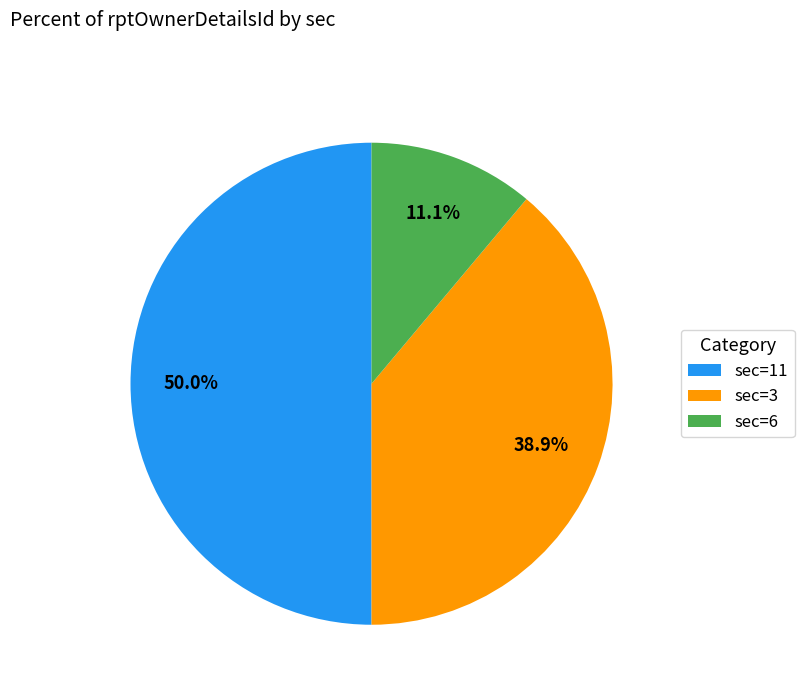

Count the number of slices in the pie.

3